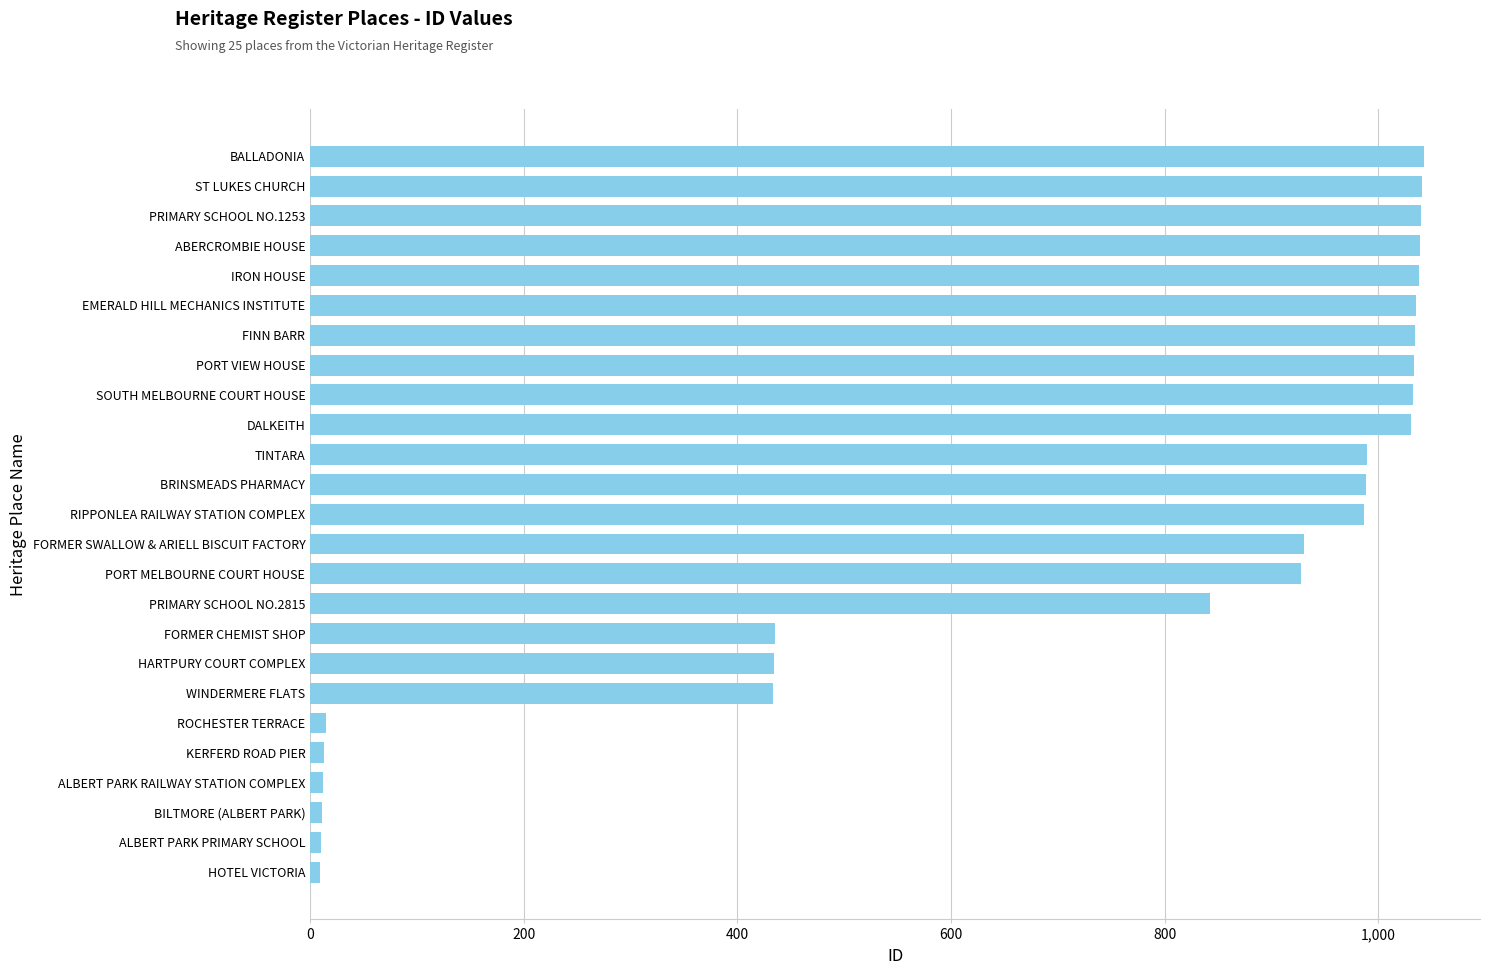

Where is the data nearest to the value 526?

FORMER CHEMIST SHOP